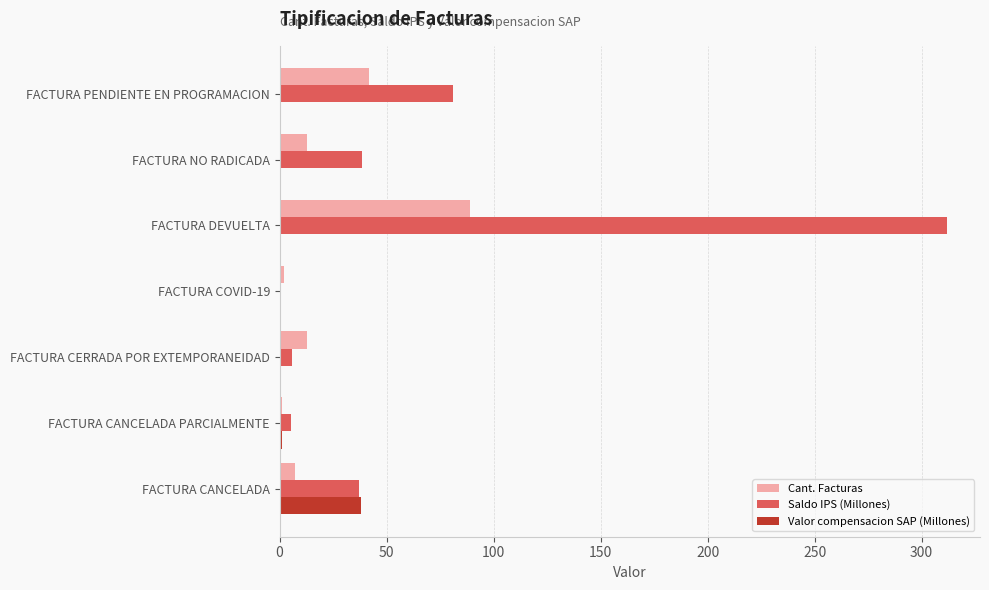

Between FACTURA CANCELADA and FACTURA CANCELADA PARCIALMENTE, which series saw the biggest shift?

Valor compensacion SAP (Millones)